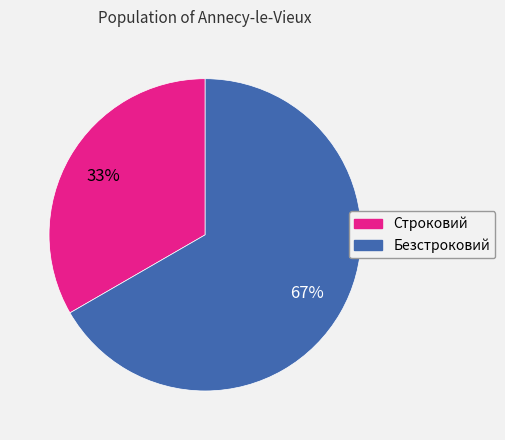

Does Строковий represent more than half of the total?

No